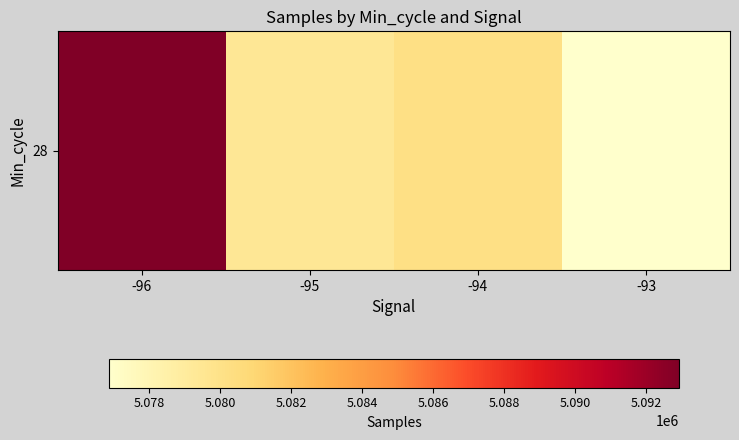

What is the sum of all values?

20329325.2